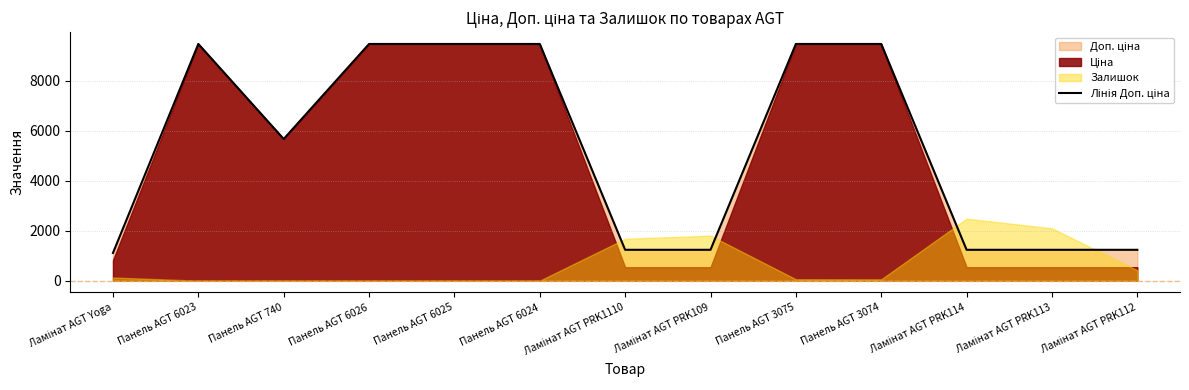

How many categories are shown in the chart?

13